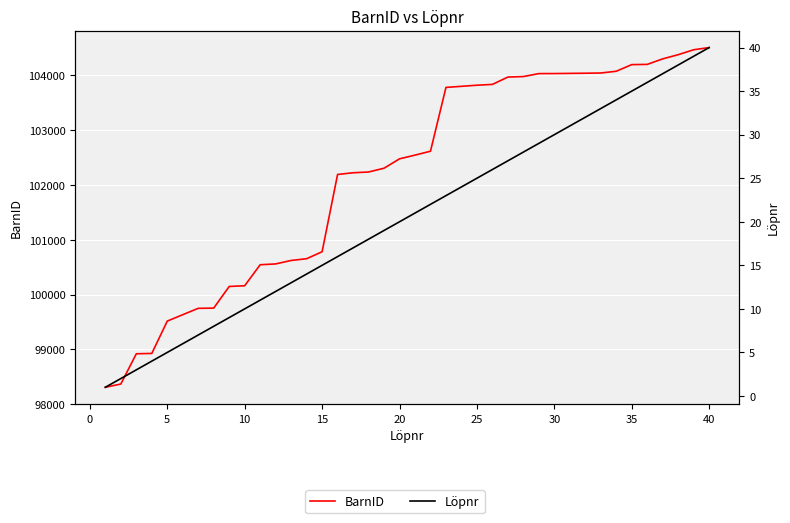

Which series has the widest spread of values?

BarnID